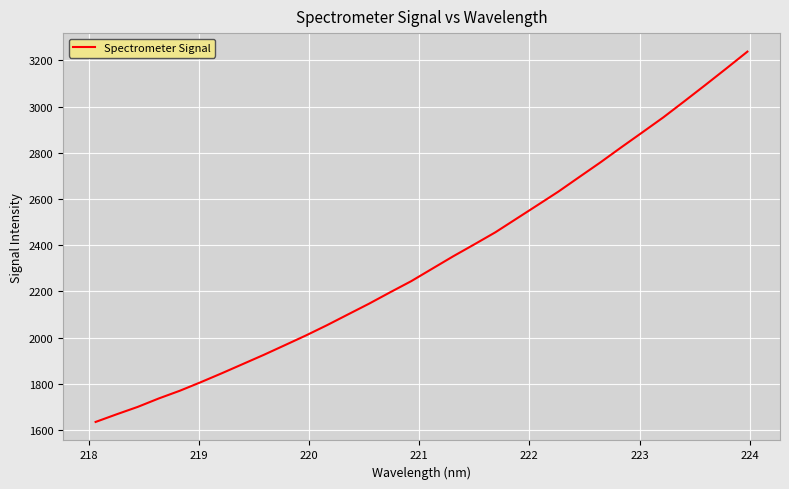

What is the smallest value displayed?

1634.8